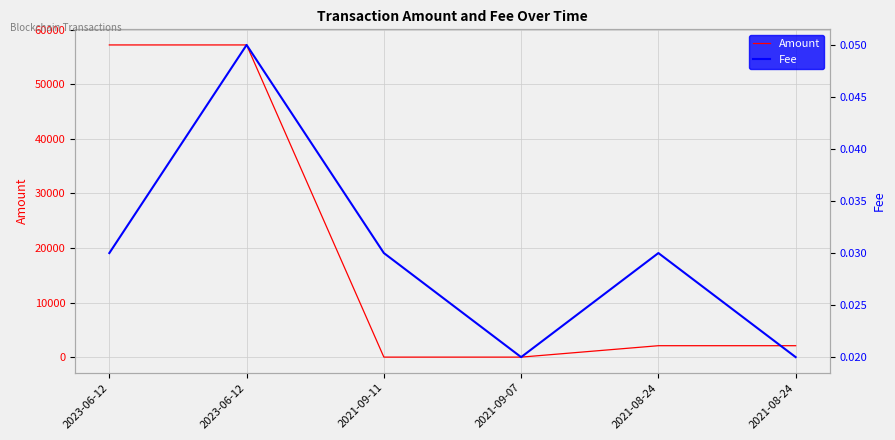

True or false: Fee and Amount intersect in this chart.

False